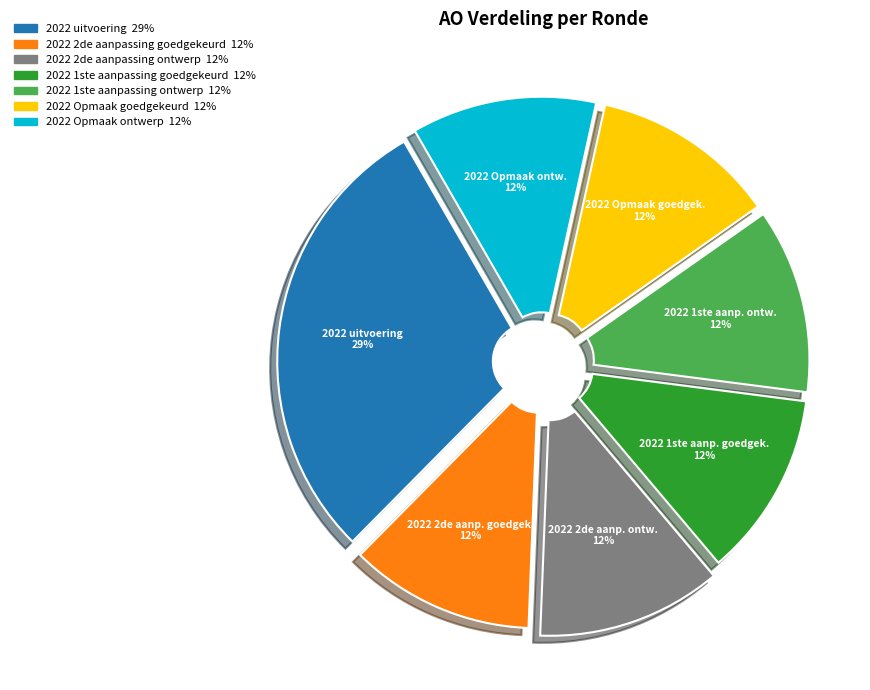

Count the number of slices in the pie.

7